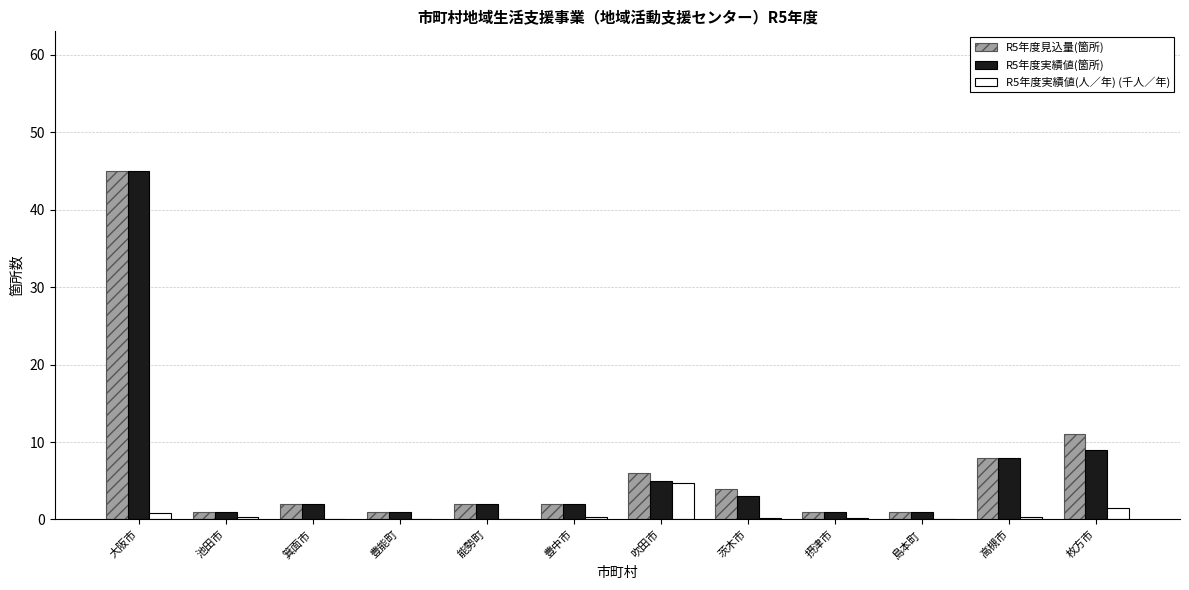

Which label corresponds to the largest value in the chart?

大阪市